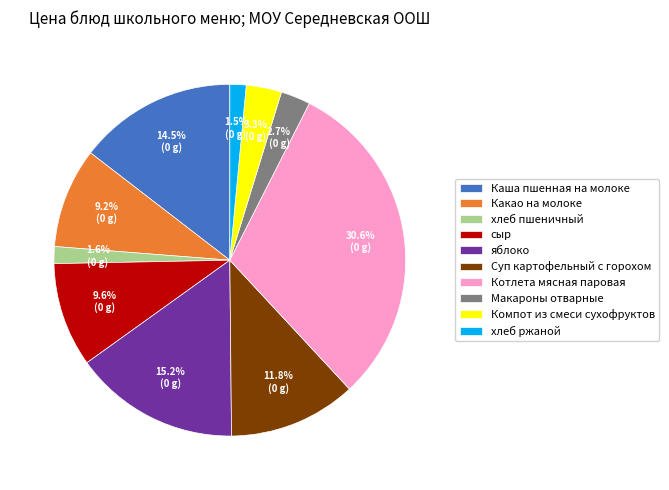

Is there any slice that represents more than half of the pie?

No